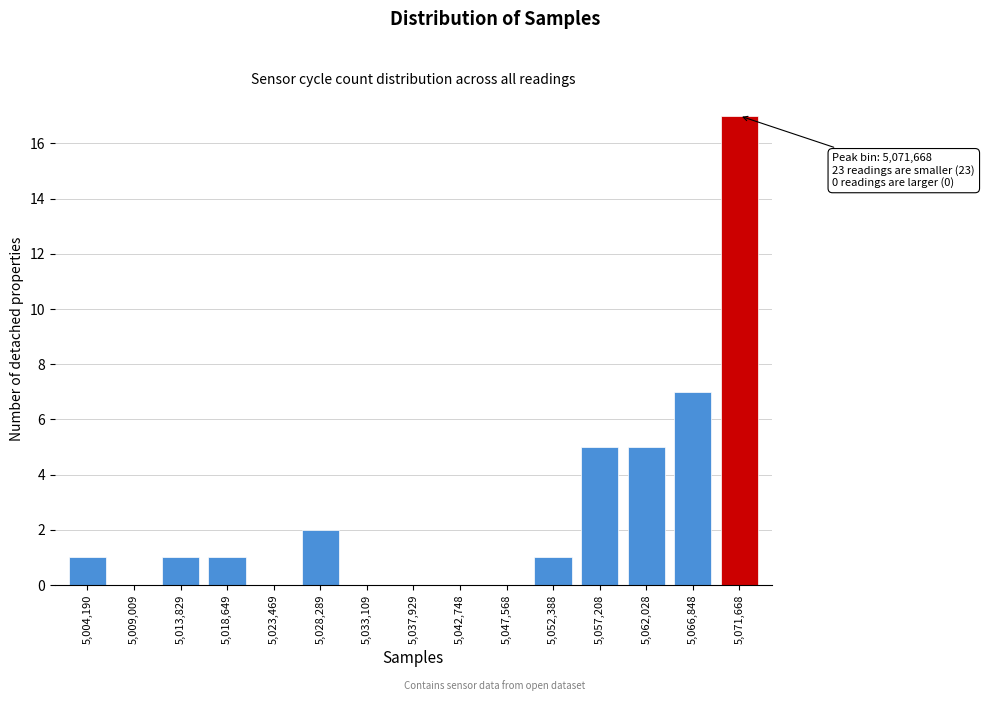

Reading right to left, list all the values displayed in this chart.

5,071,668=17	5,066,848=7	5,062,028=5	5,057,208=5	5,052,388=1	5,047,568=0	5,042,748=0	5,037,929=0	5,033,109=0	5,028,289=2	5,023,469=0	5,018,649=1	5,013,829=1	5,009,009=0	5,004,190=1